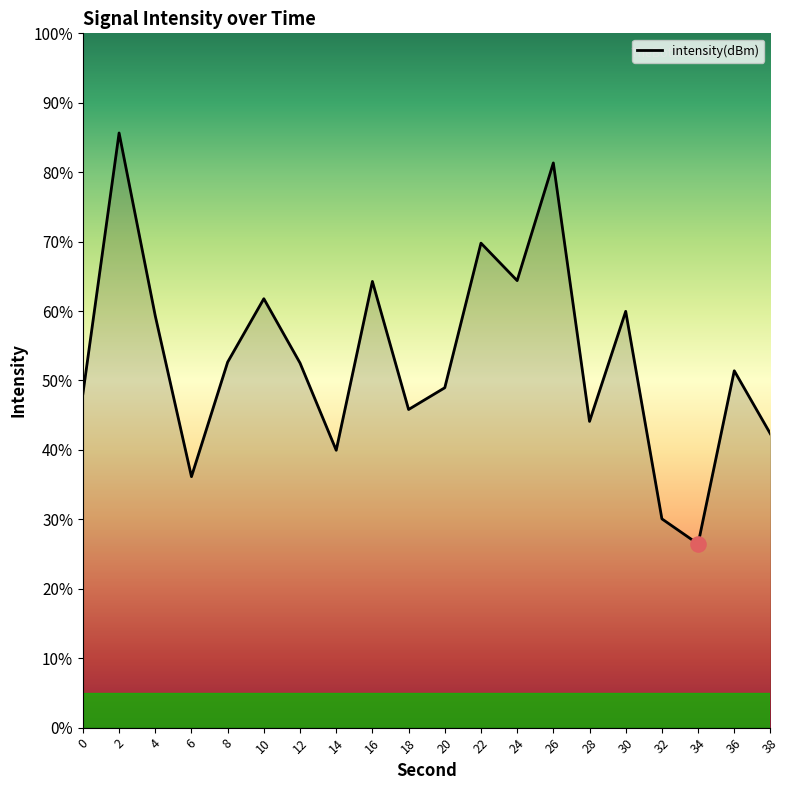

What is the change in value from 22 to 32?

-39.7